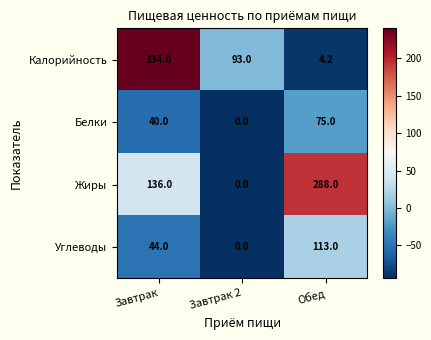

Count the Белки values in the range 0 to 75.

3